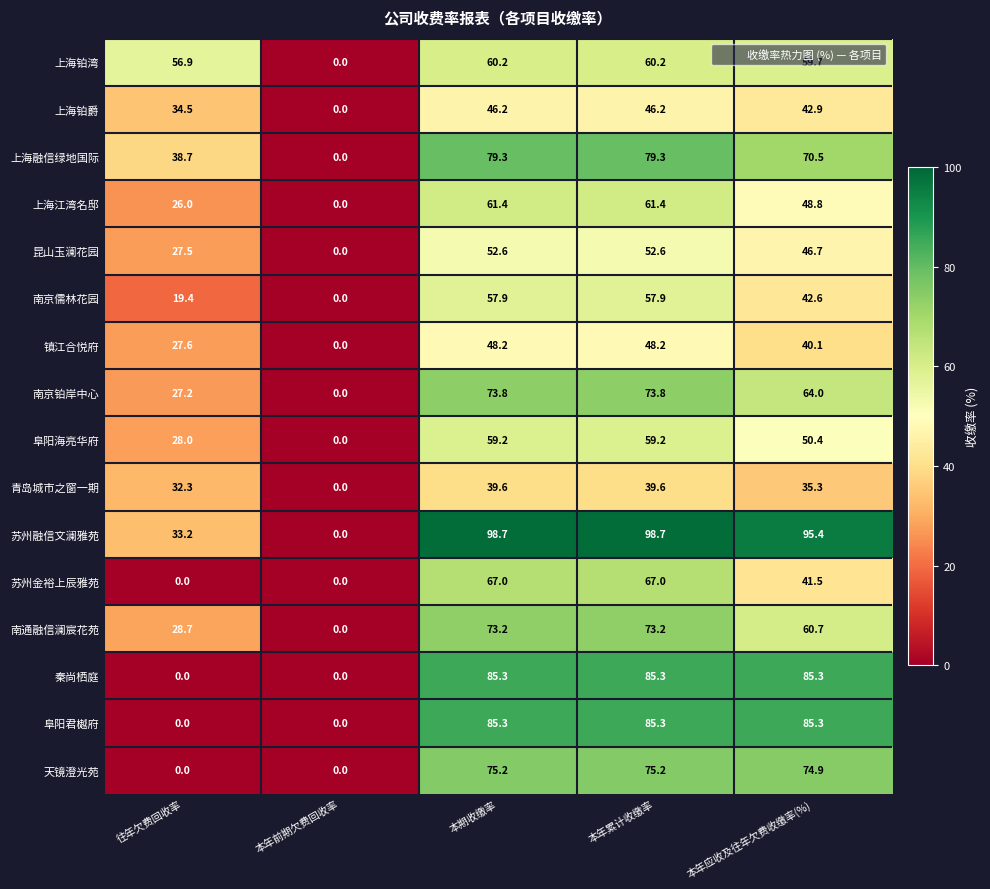

What is the spread (max minus min) of values at 本期收缴率?

59.1